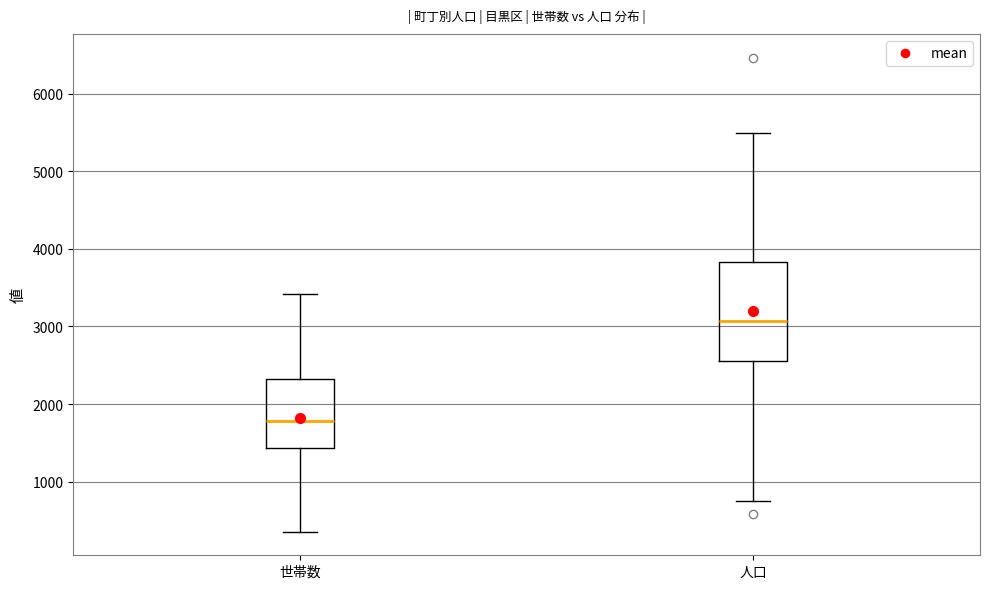

Reading left to right, read every box against the y-axis: the position of its median line, the range the box covers, and the ends of its whiskers. The values are not printed on the chart, so give them approximately, as read against the axis.

世帯数: median 1800, box 1400 to 2300, whiskers 400 to 3400
人口: median 3100, box 2600 to 3800, whiskers 800 to 5500